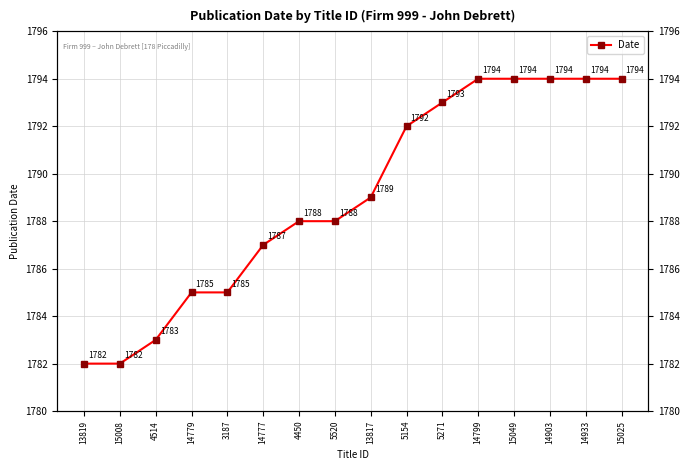

What is the minimum value shown in the chart?

1782